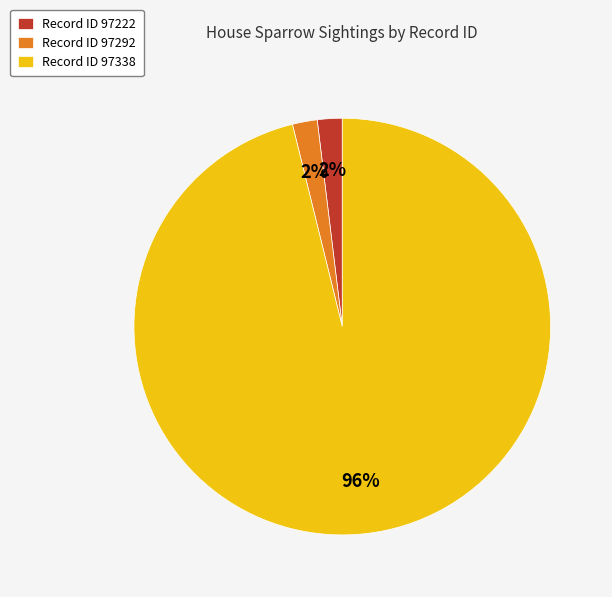

How many slices are in this pie chart?

3